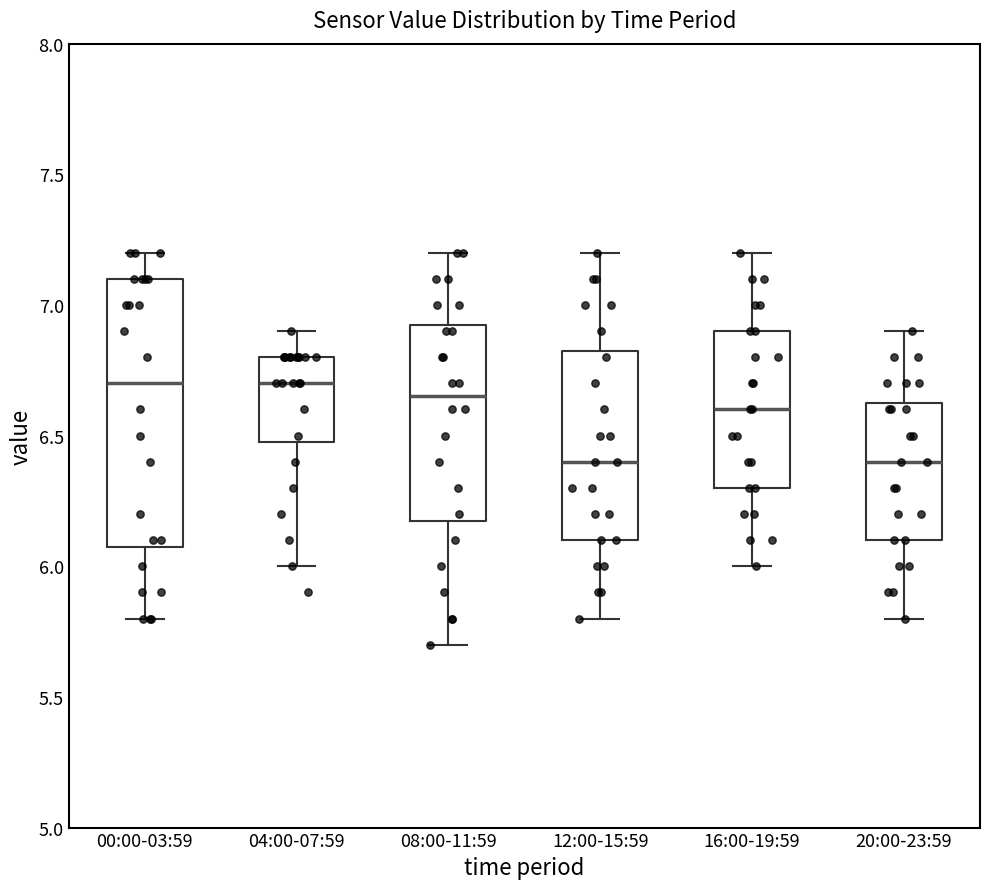

Where does the upper whisker of the box for 12:00-15:59 end on the y-axis? The values are not printed on the chart, so give them approximately, as read against the axis.

7.20